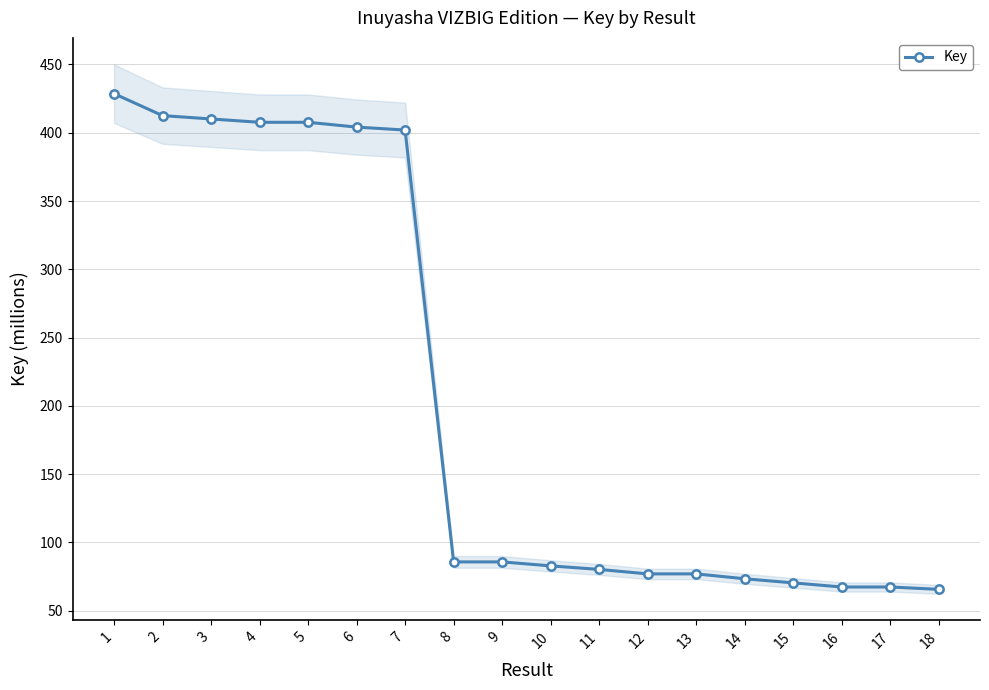

Between 5 and 7, which is larger?

5